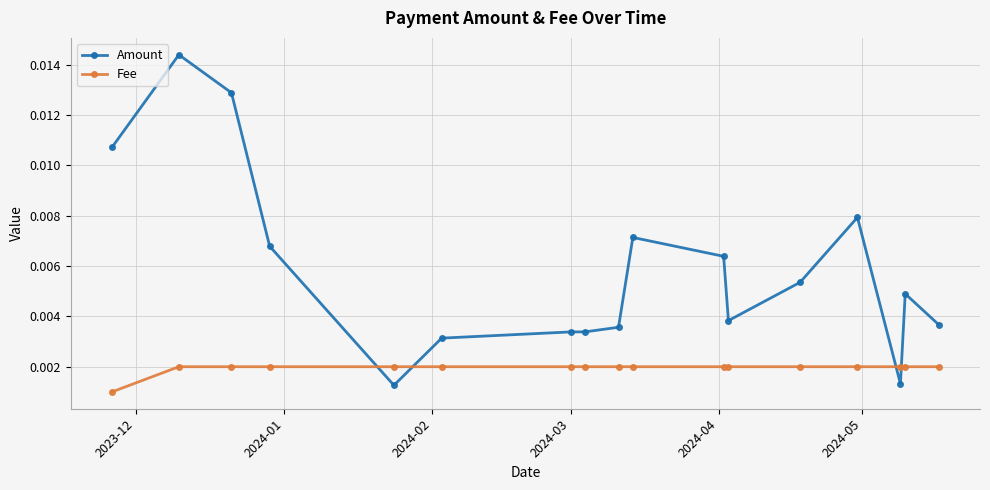

Count the number of categories in the chart.

17